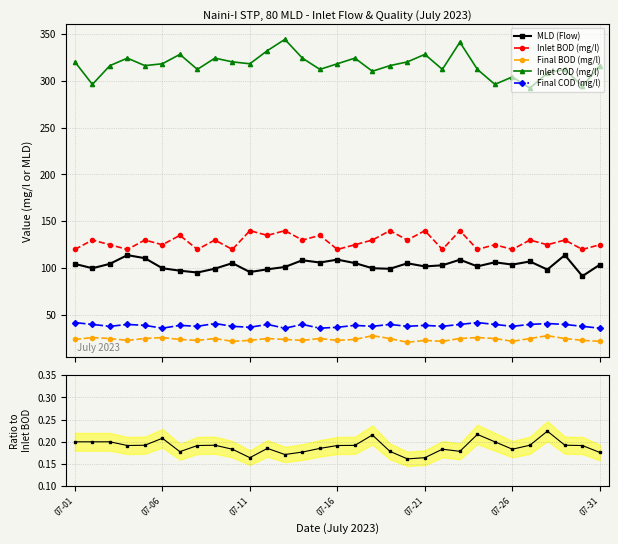

At which label does Inlet COD (mg/l) first exceed 316?

07-01